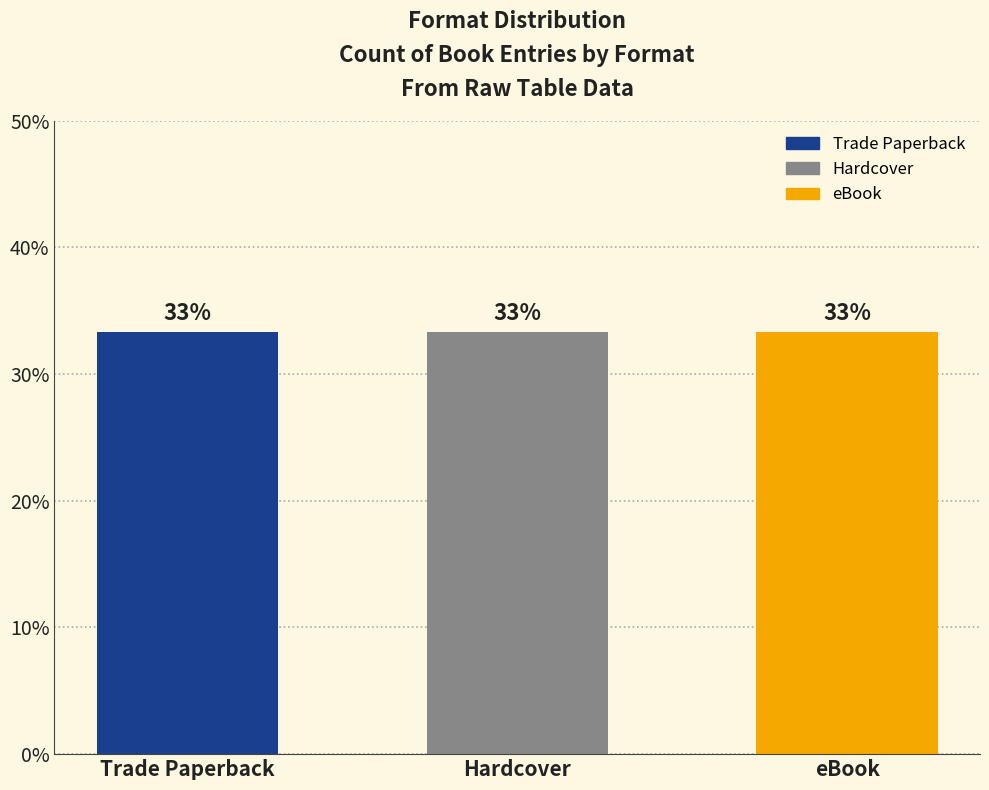

Is it true that the value at Hardcover is 1?

False